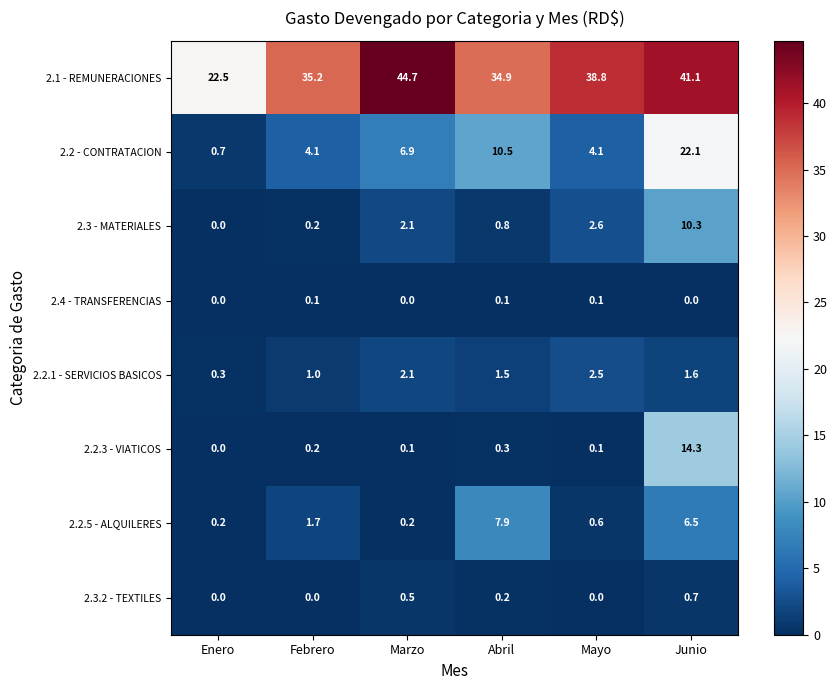

At how many categories does at least one series exceed 32?

5